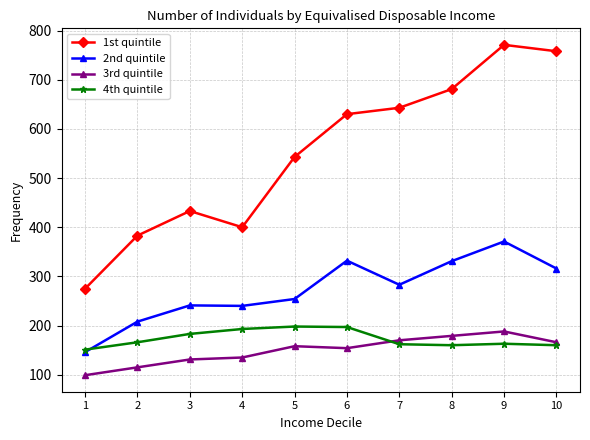

What is the sum of the 4th quintile values at 8 and 9?

323